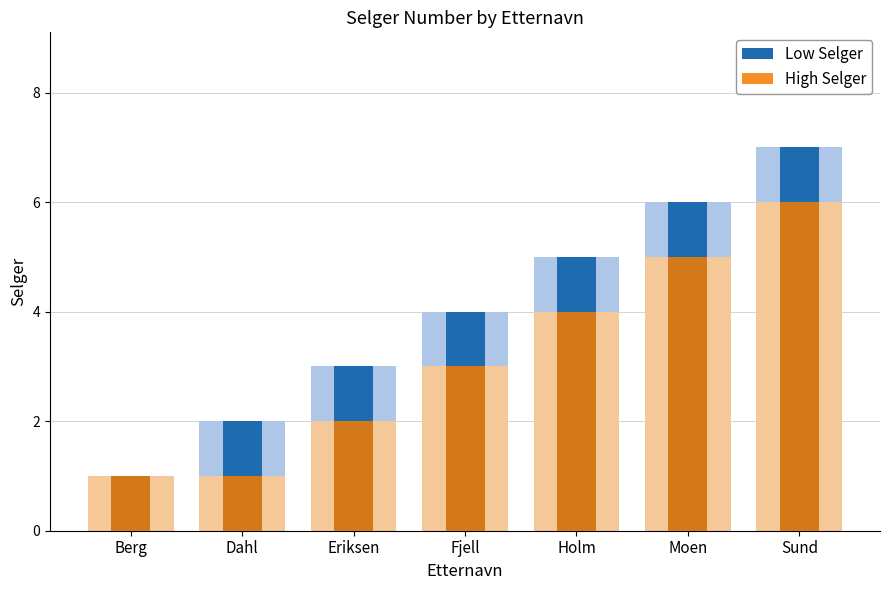

Which category has the highest value in the Low Selger series?

Sund